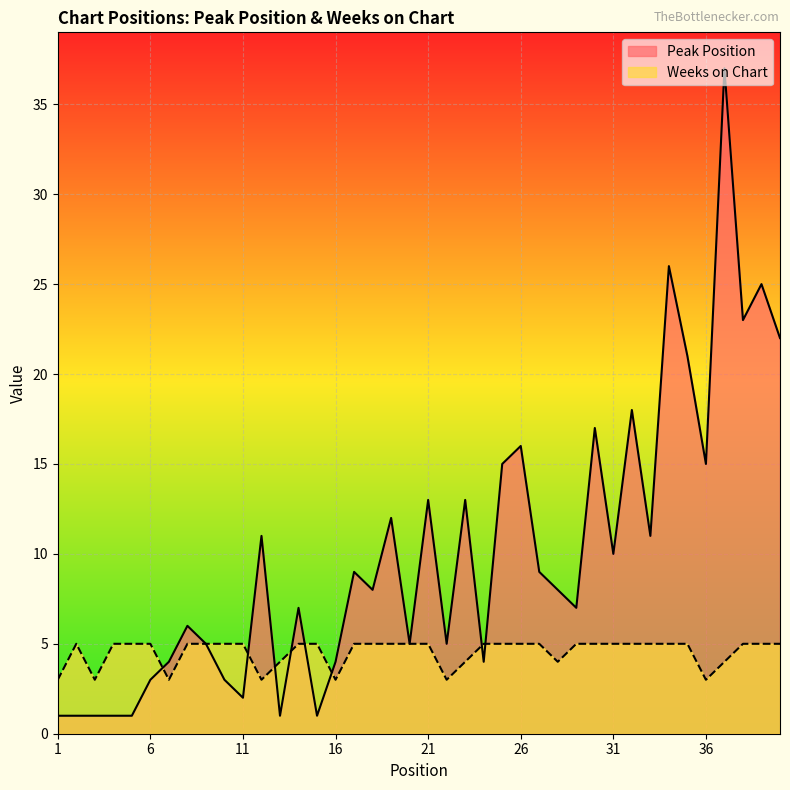

What is the sum of all Peak Position values?

401